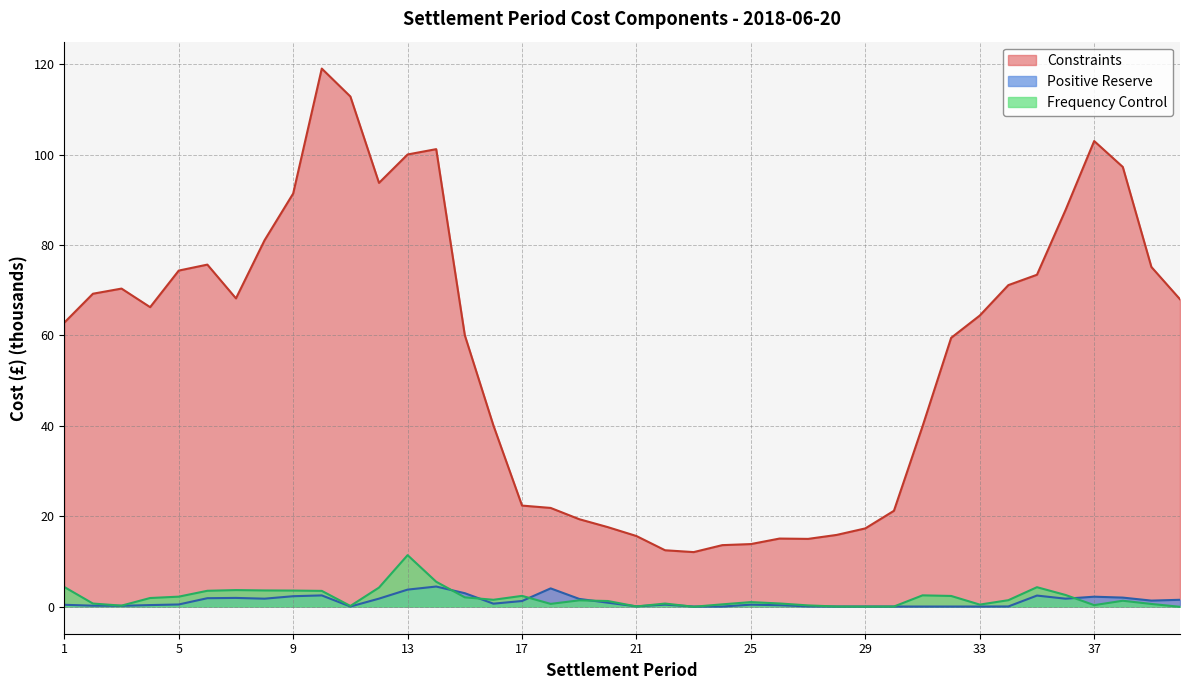

How many data points in Positive Reserve are above 0?

31